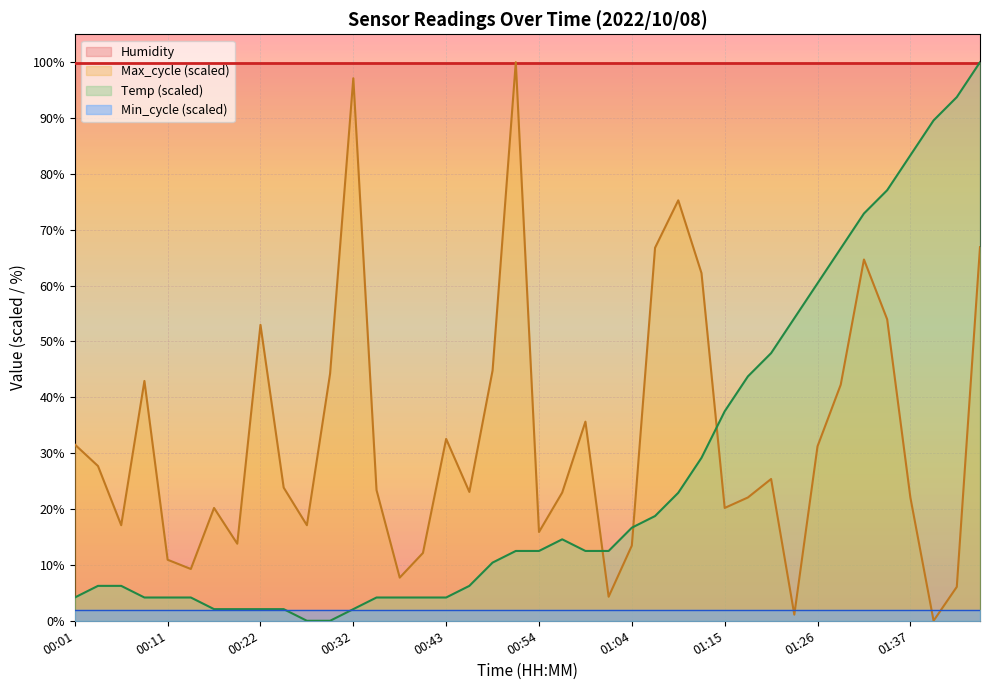

Does the chart display data point markers on the line(s)?

No